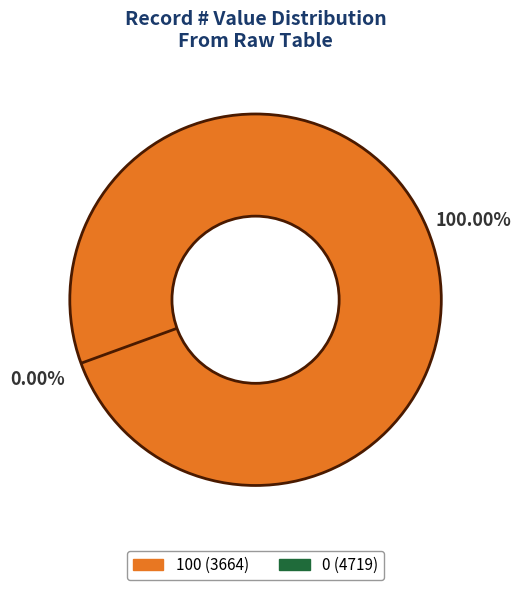

Combined, what portion of the pie is 4719 and 3664?

100.0%